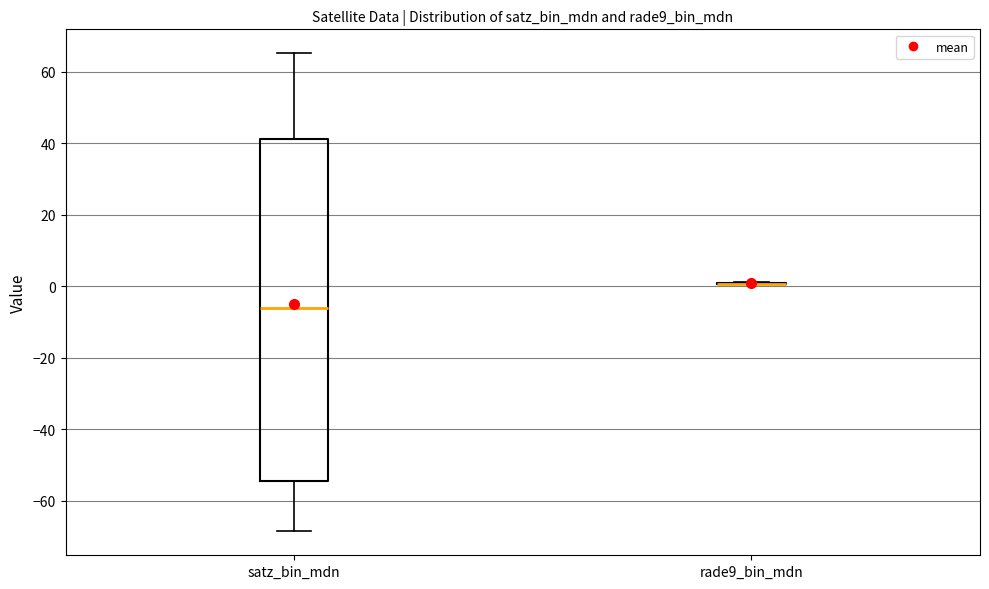

Where does the median line of the box for satz_bin_mdn sit on the y-axis? The values are not printed on the chart, so give them approximately, as read against the axis.

-6